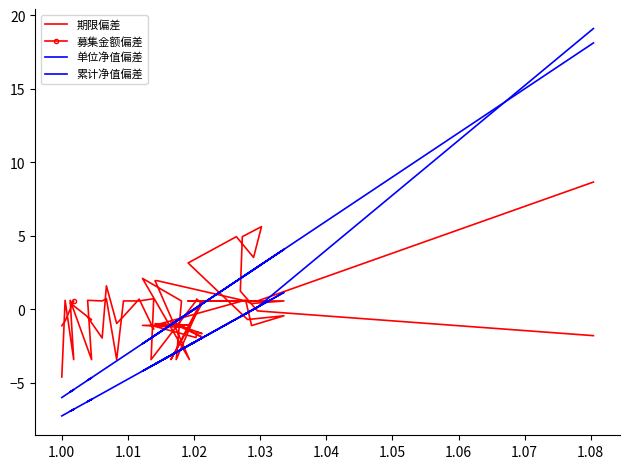

At how many categories does at least one series exceed -5?

36